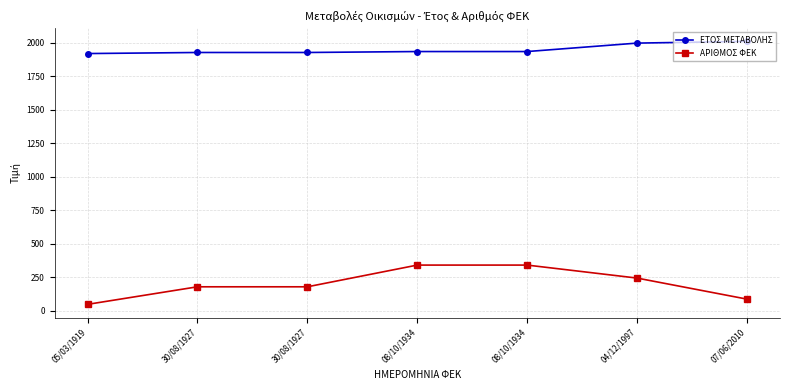

What is the label of the 5th point from the right?

30/08/1927